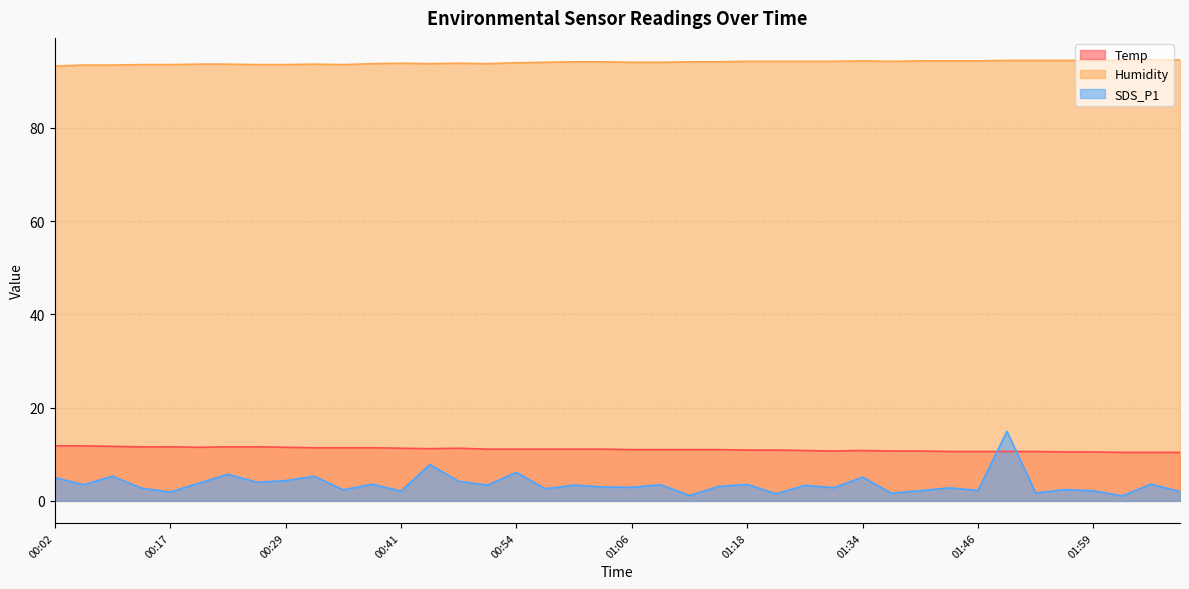

Reading left to right, what are all the values shown in this chart?

Temp: 11.8	11.8	11.7	11.6	11.6	11.5	11.6	11.6	11.5	11.4	11.4	11.4	11.3	11.2	11.3	11.1	11.1	11.1	11.1	11.1	11.0	11.0	11.0	11.0	10.9	10.9	10.8	10.7	10.8	10.7	10.7	10.6	10.6	10.6	10.6	10.5	10.5	10.4	10.4	10.4
Humidity: 93.3	93.5	93.5	93.6	93.6	93.7	93.7	93.6	93.6	93.7	93.6	93.8	93.9	93.8	93.9	93.8	94.0	94.1	94.2	94.2	94.1	94.1	94.2	94.2	94.3	94.3	94.3	94.3	94.4	94.3	94.4	94.4	94.4	94.5	94.5	94.5	94.5	94.5	94.6	94.6
SDS_P1: 5.0	3.5	5.3	2.8	1.9	3.8	5.7	4.0	4.3	5.3	2.4	3.6	2.1	7.8	4.2	3.4	6.1	2.6	3.4	3.0	2.9	3.5	1.1	3.1	3.5	1.6	3.3	2.8	5.1	1.6	2.2	2.8	2.2	14.9	1.7	2.4	2.2	1.1	3.6	2.0